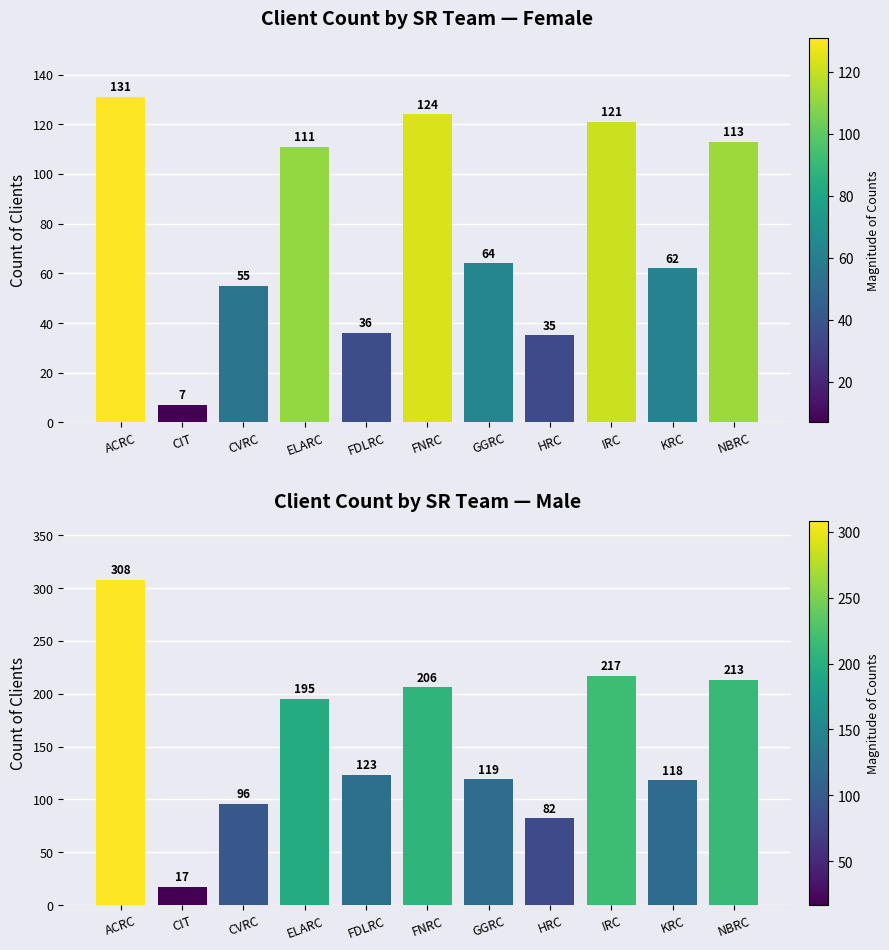

At which label does Female first exceed 64?

ACRC